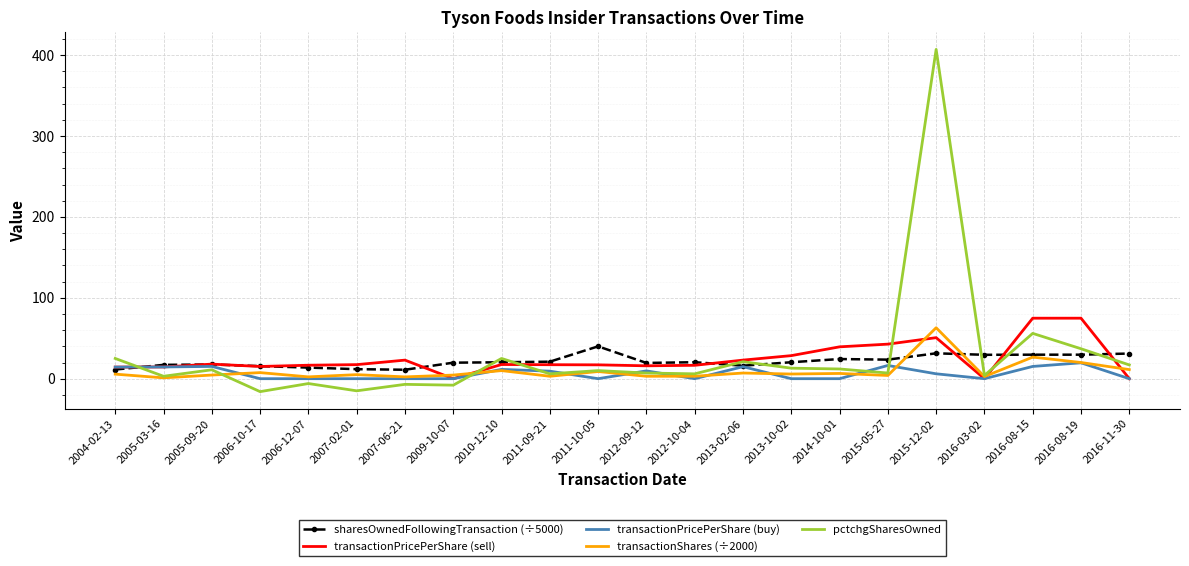

At how many categories does at least one series exceed 240?

1